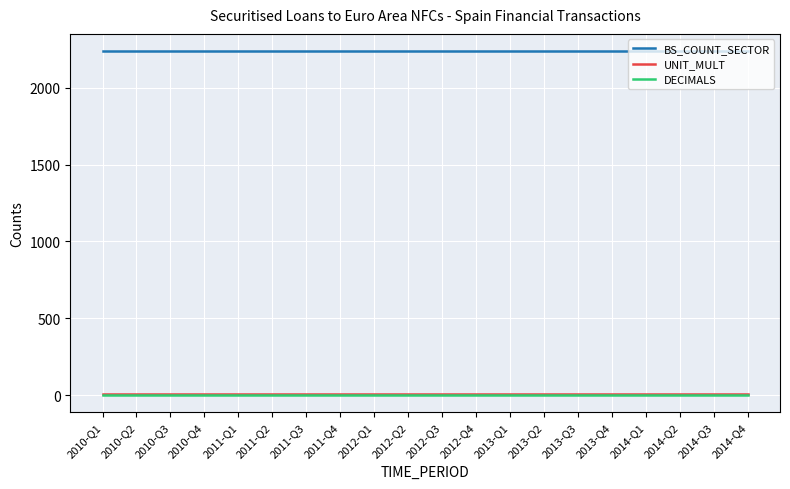

The value of DECIMALS at 2010-Q4 is 0. True or false?

True